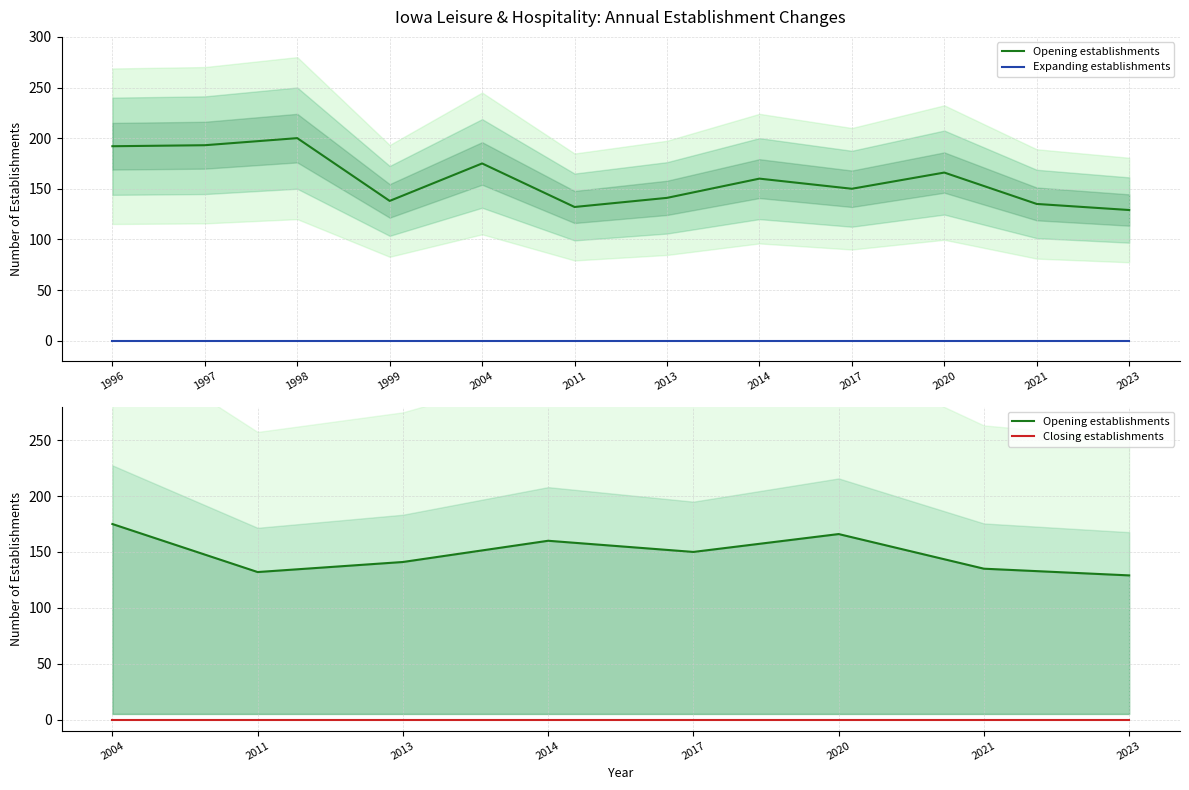

What is the difference between the maximum and second lowest values in the Opening establishments series?

68